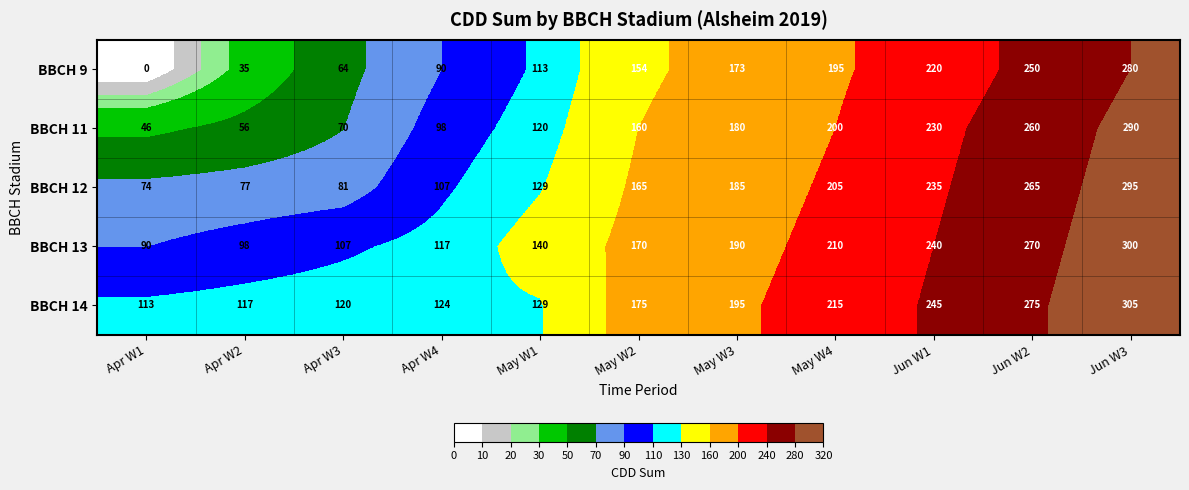

The value of BBCH 9 at Jun W1 is 220. True or false?

True